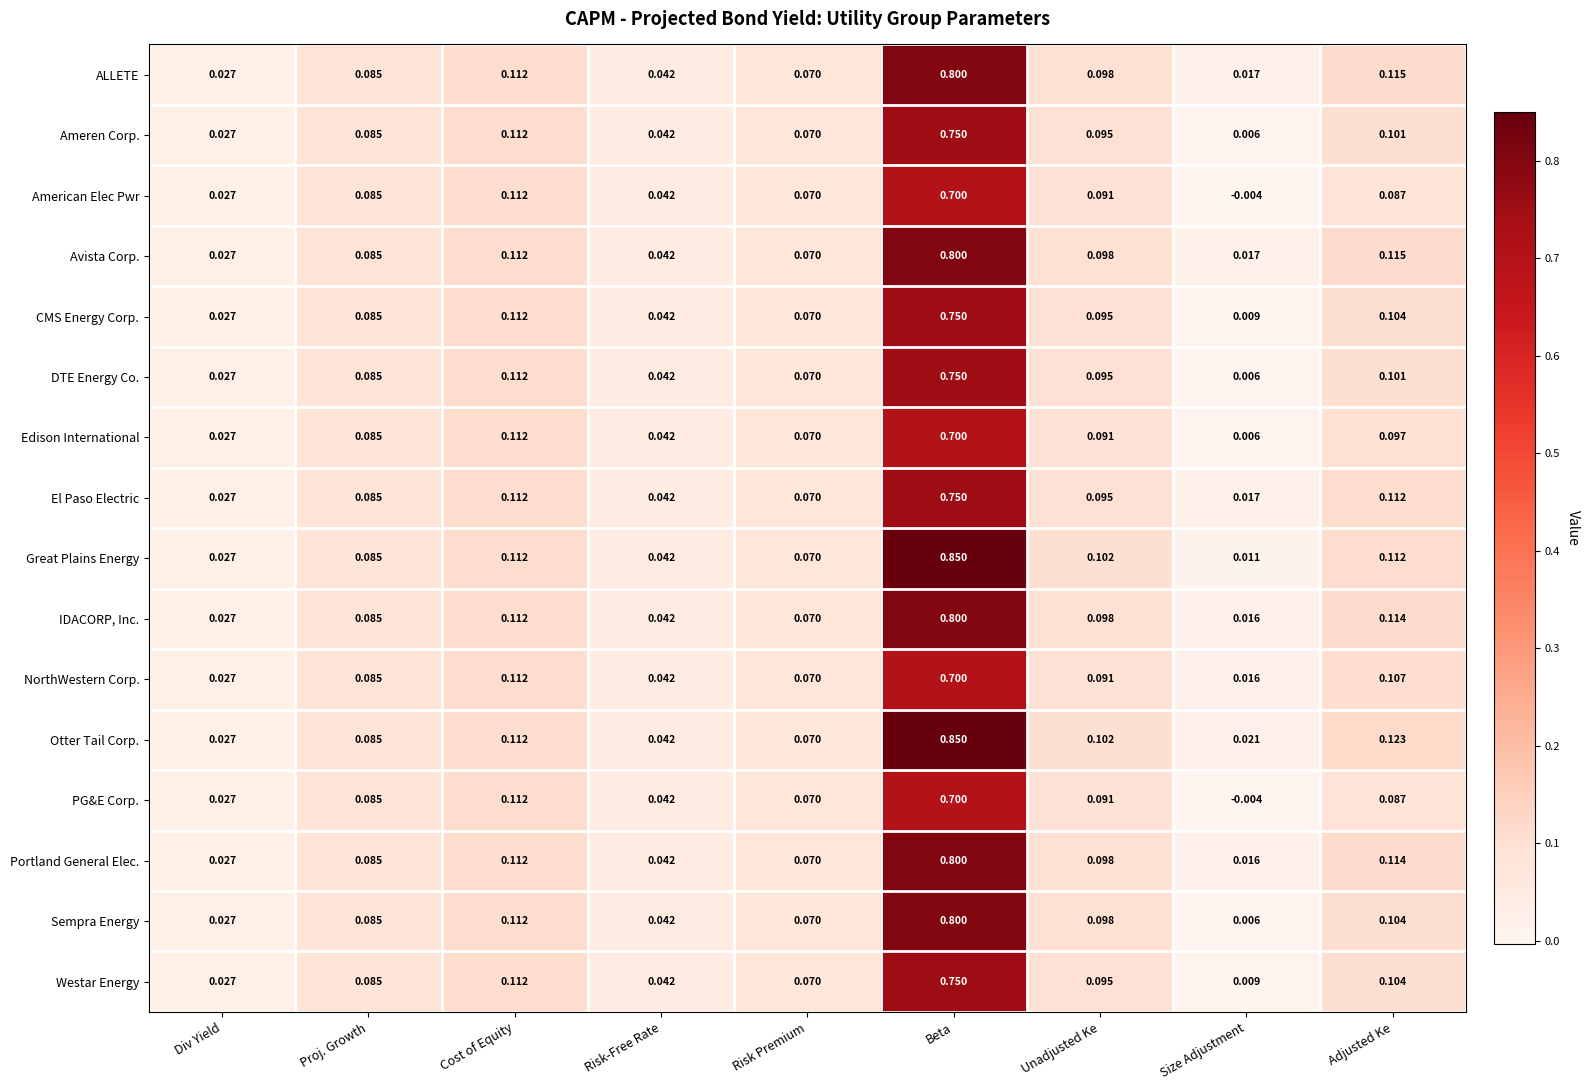

At which label is Ameren Corp. closest to 0?

Size Adjustment